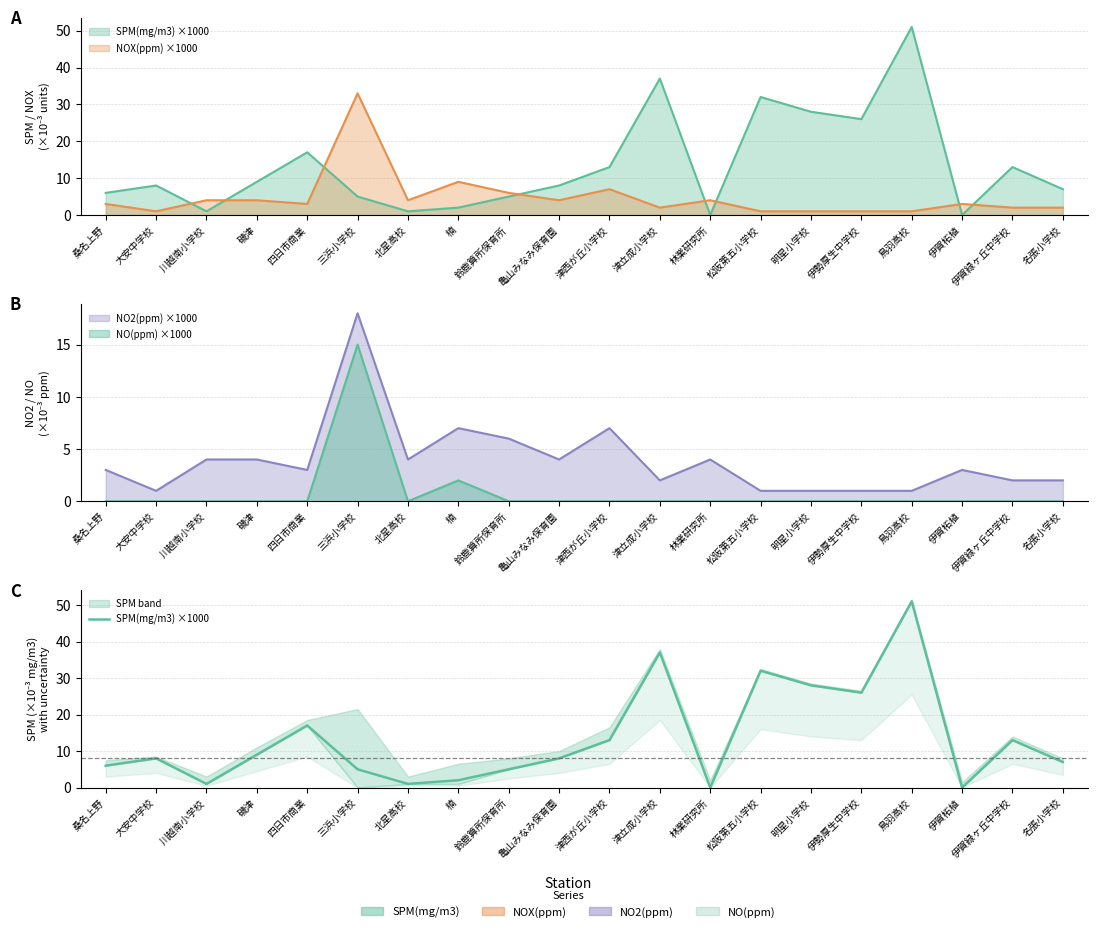

Where is the first local maximum?

大安中学校